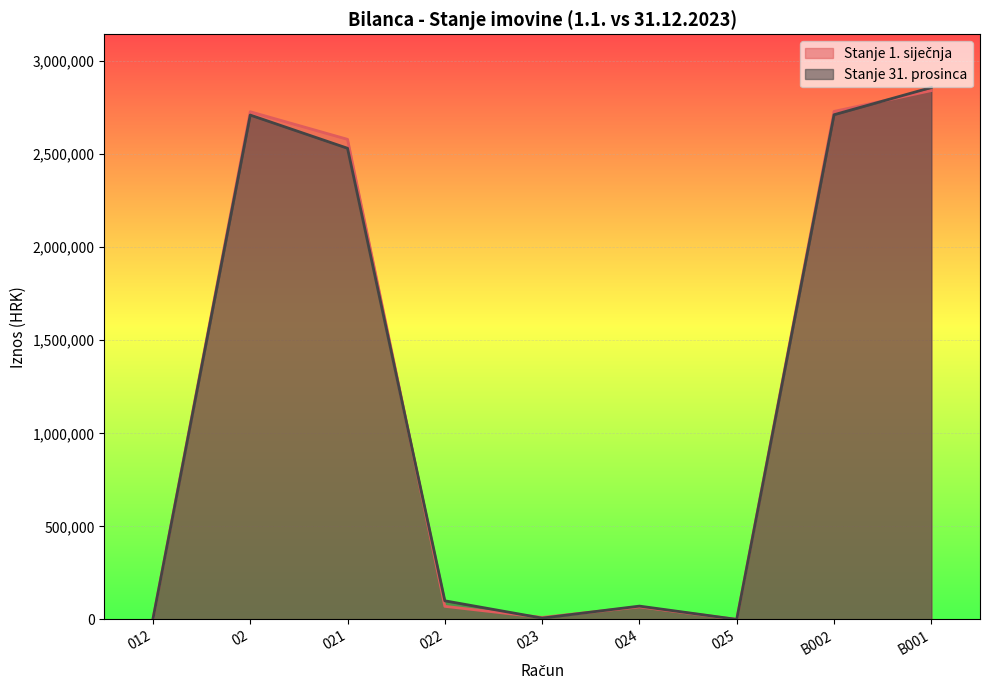

Is it true that Stanje 31. prosinca equals 9374.6 at 023?

False